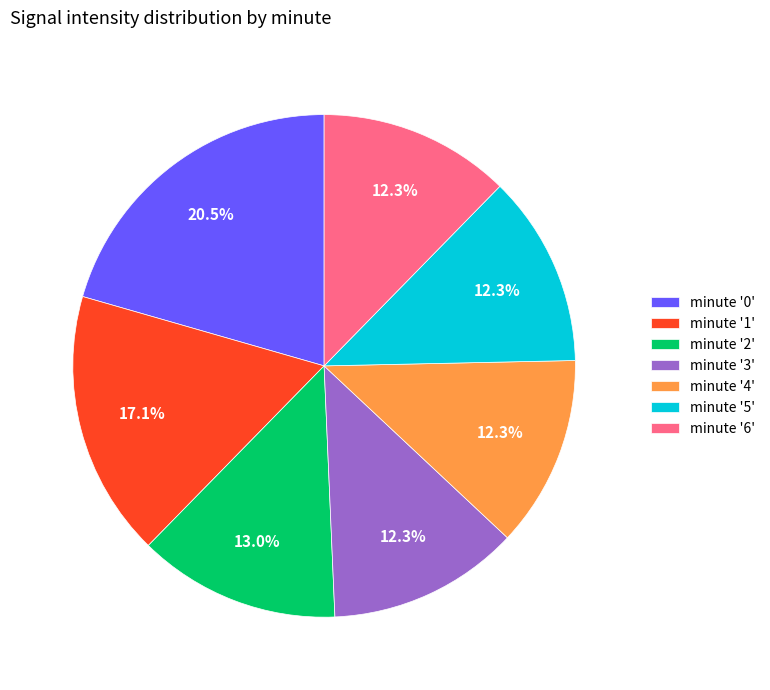

What is the ratio of the value at minute '6' to the value at minute '2'?

0.9